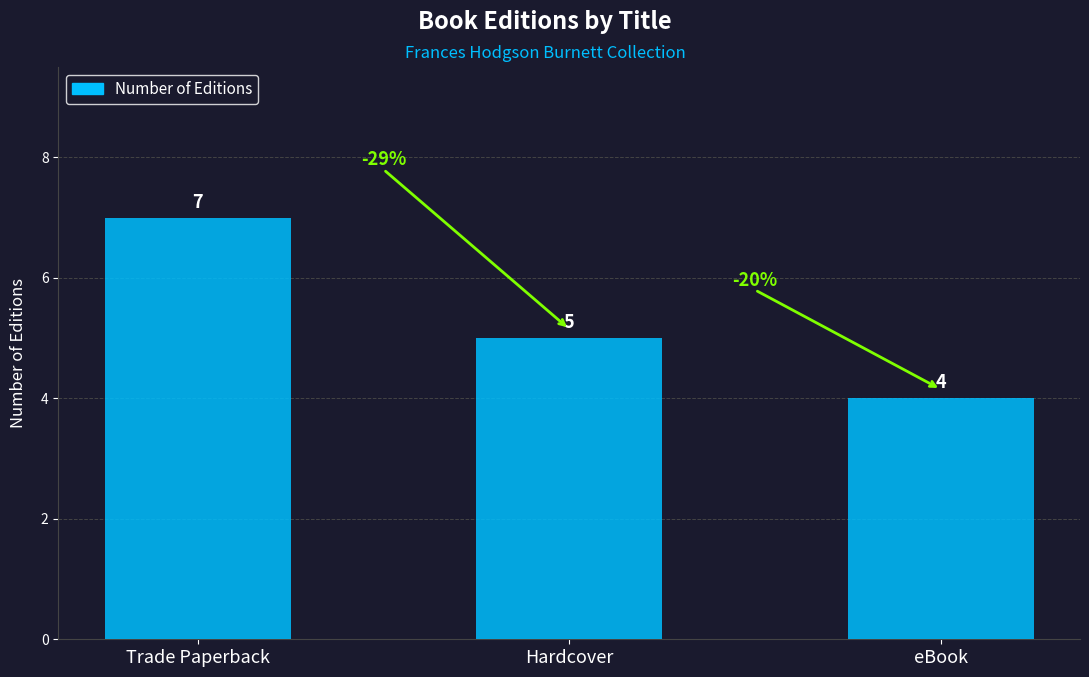

Reading right to left, extract all data points from this chart.

eBook=4	Hardcover=5	Trade Paperback=7